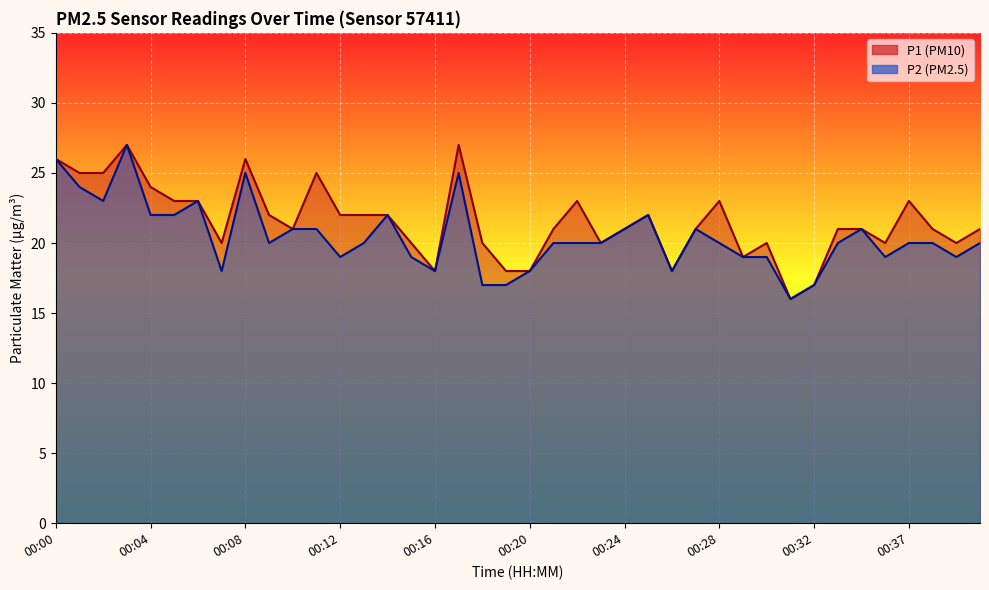

What is the smallest value displayed?

16